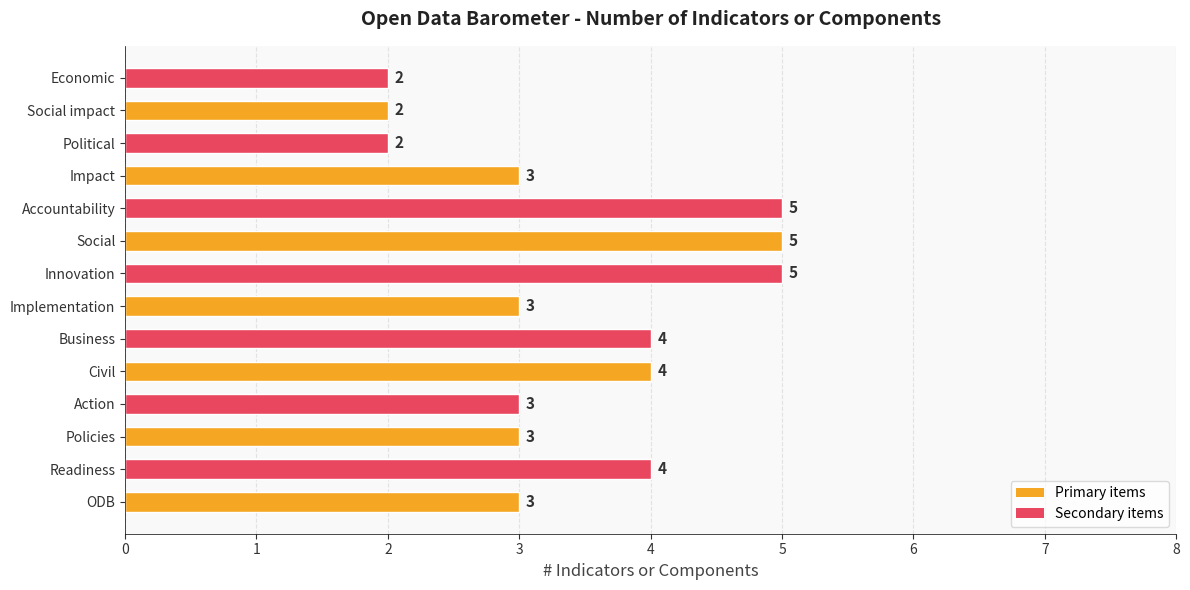

Reading top to bottom, extract all data points from this chart.

Economic=2	Social impact=2	Political=2	Impact=3	Accountability=5	Social=5	Innovation=5	Implementation=3	Business=4	Civil=4	Action=3	Policies=3	Readiness=4	ODB=3